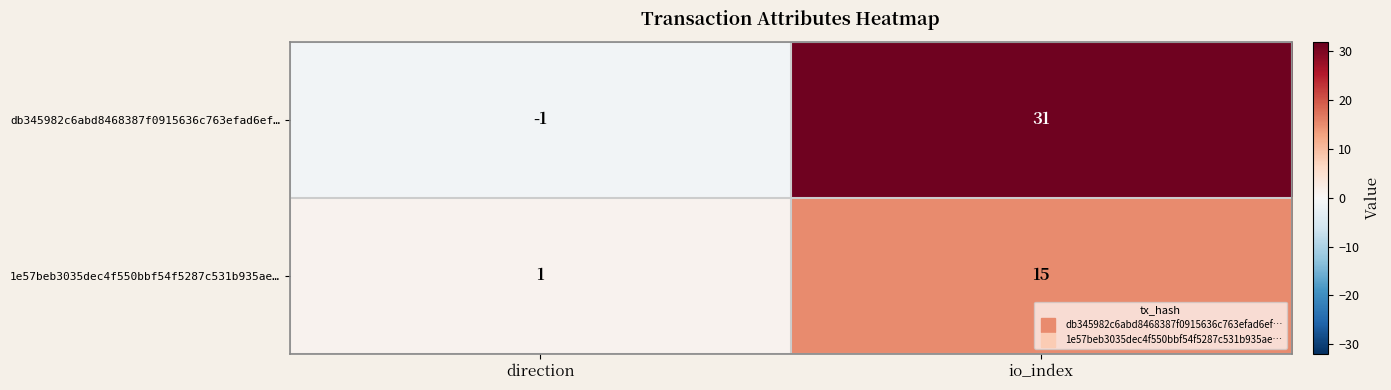

Read the db345982c6abd8468387f0915636c763efad6ef… value at io_index.

31